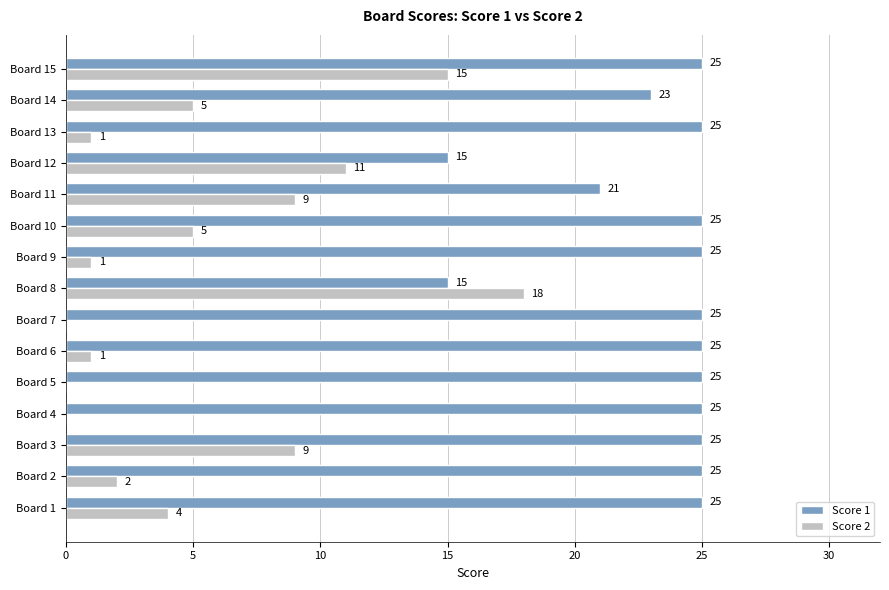

True or false: Score 1 has a value of 25 at Board 3.

True